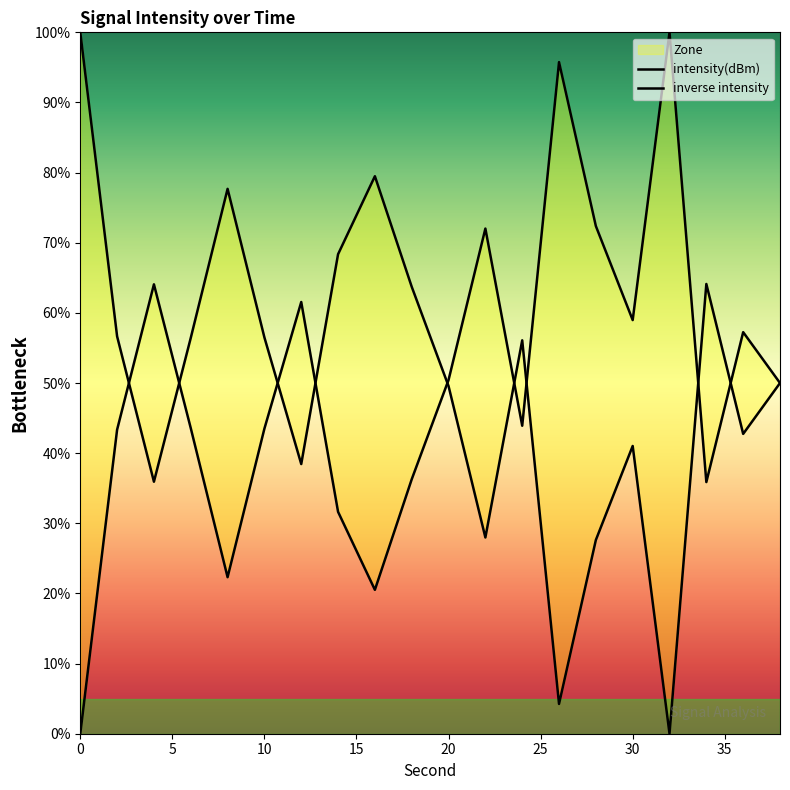

Rank the categories by value from lowest to highest.

0, 16, 8, 14, 34, 18, 2, 10, 6, 24, 38, 20, 36, 30, 12, 4, 22, 28, 26, 32